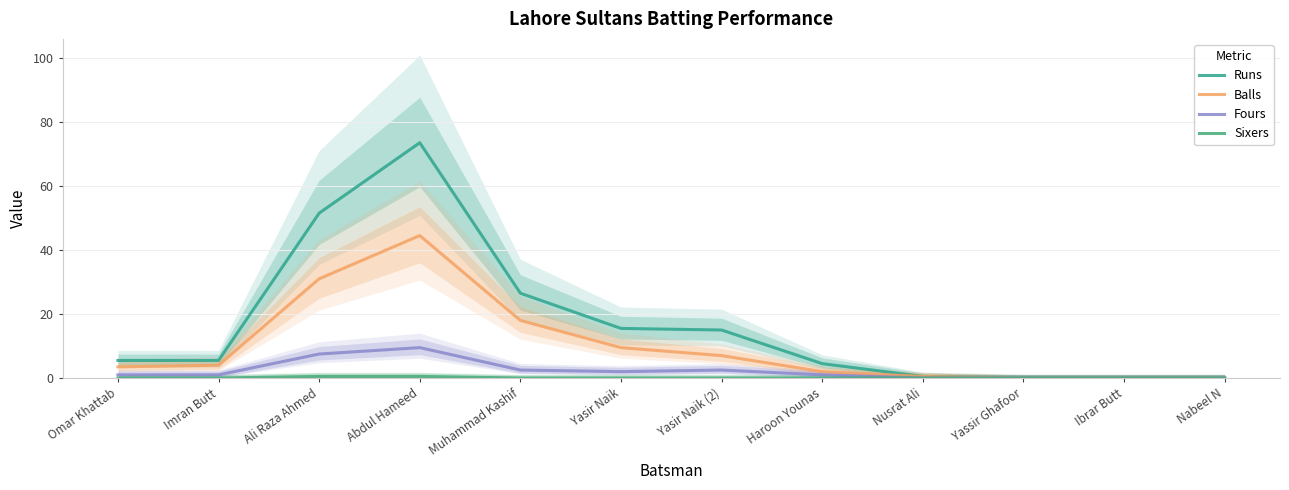

How many values in Balls are above zero?

9